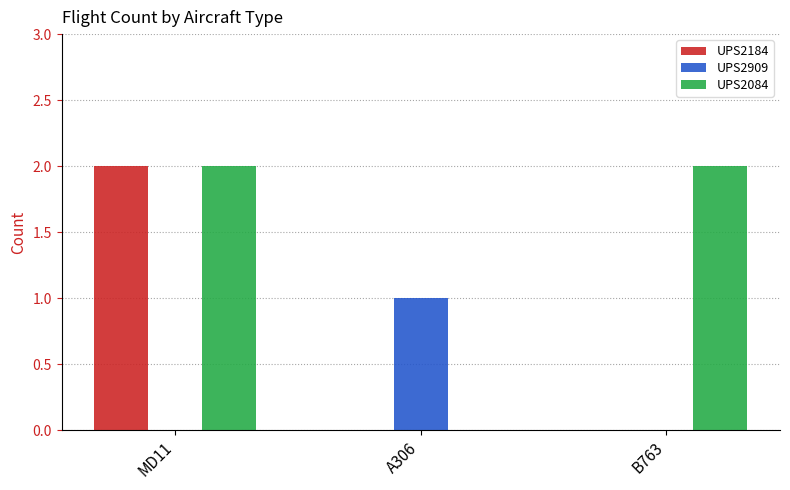

Is the value of UPS2909 at A306 greater than the value of UPS2084 at B763?

No